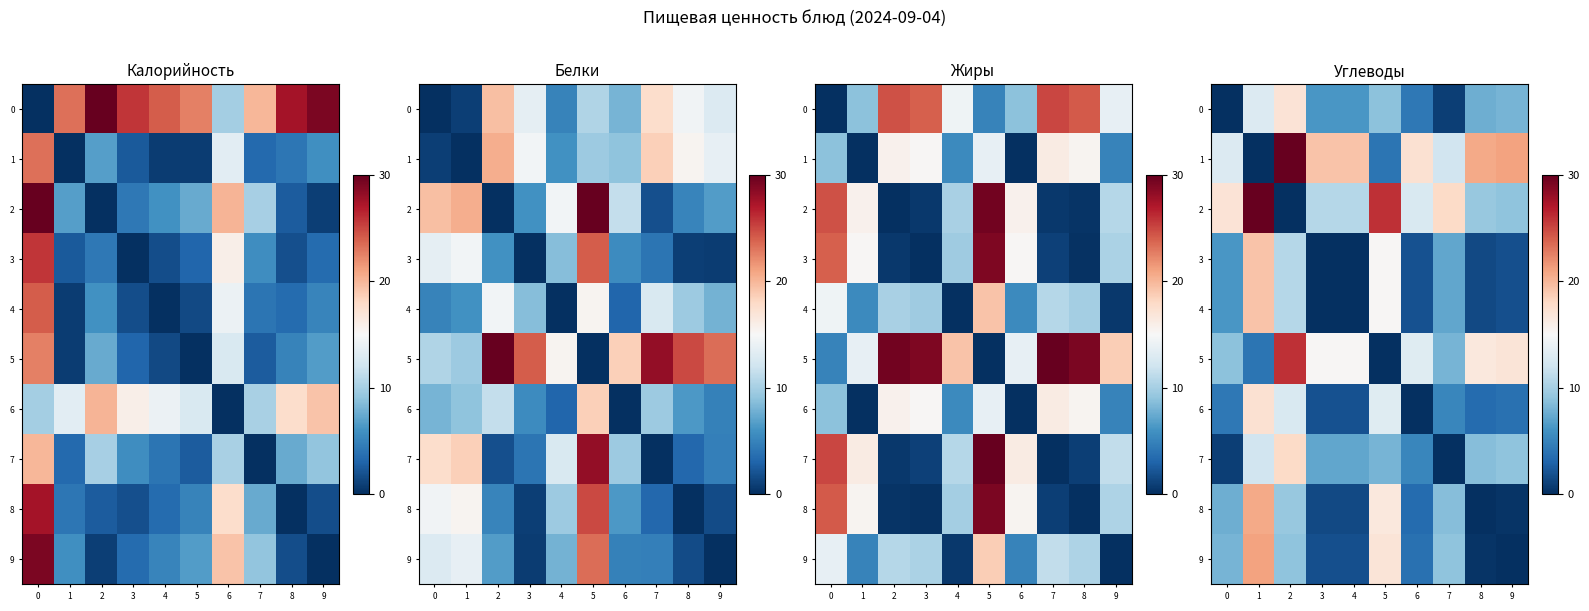

Count the number of categories in the chart.

10